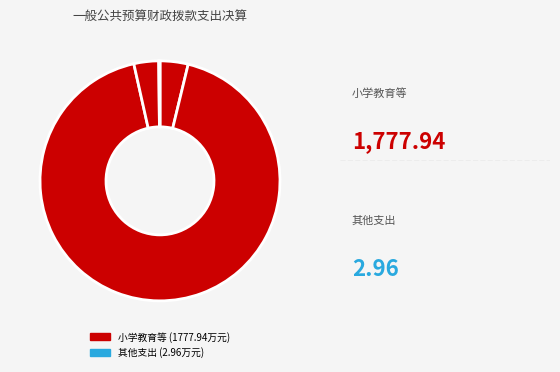

To the nearest percent, what is the difference between the largest and smallest slice percentages?

93%